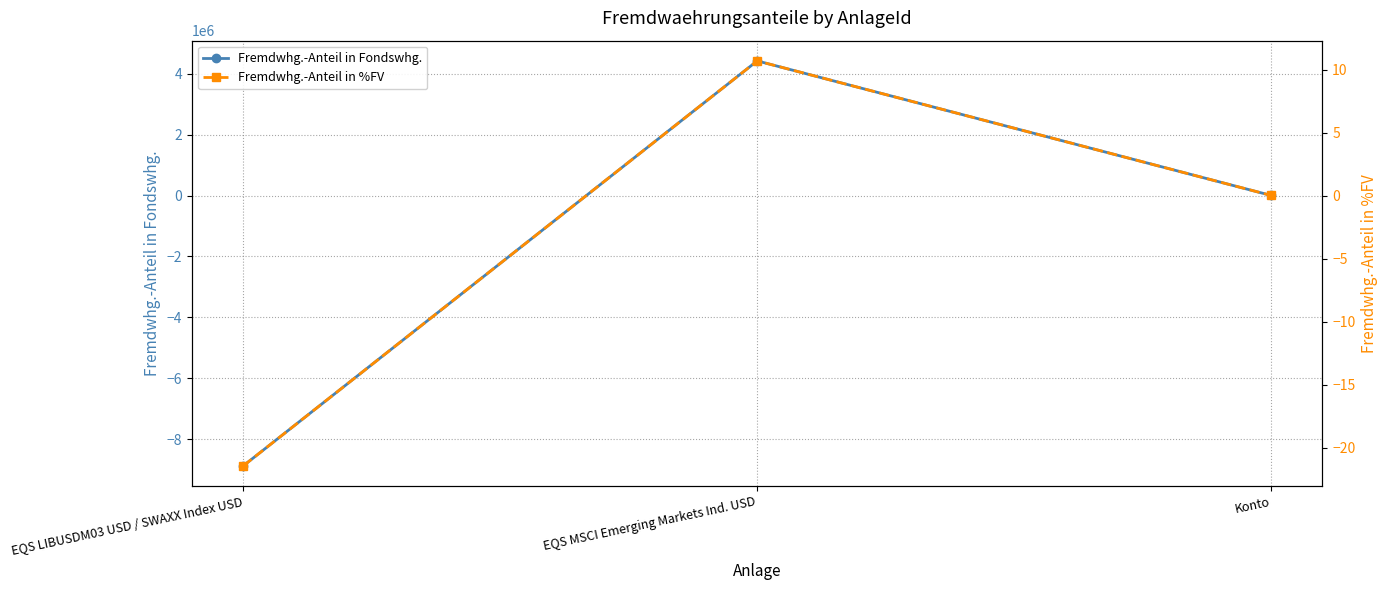

Which series changed the most between EQS LIBUSDM03 USD / SWAXX Index USD and EQS MSCI Emerging Markets Ind. USD?

Fremdwhg.-Anteil in Fondswhg.